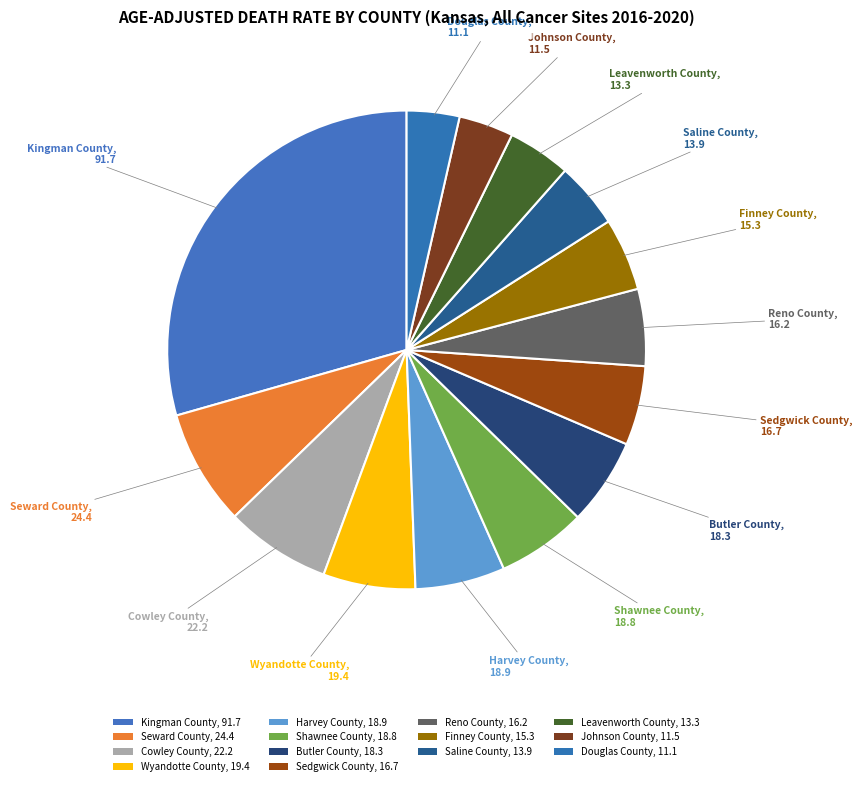

How many slices are in this pie chart?

14